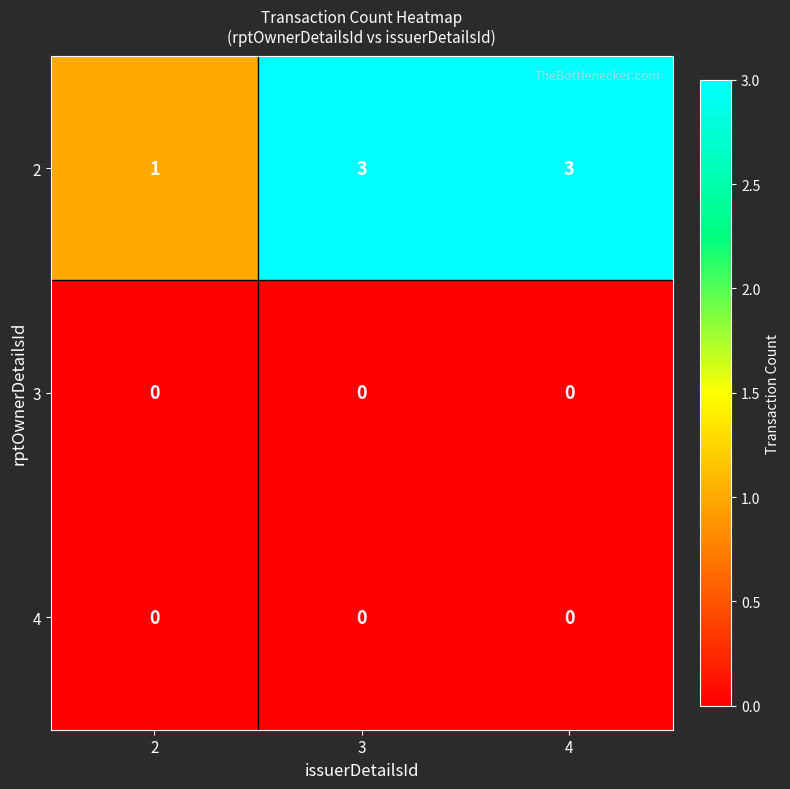

What is the spread (max minus min) of values at 3?

3